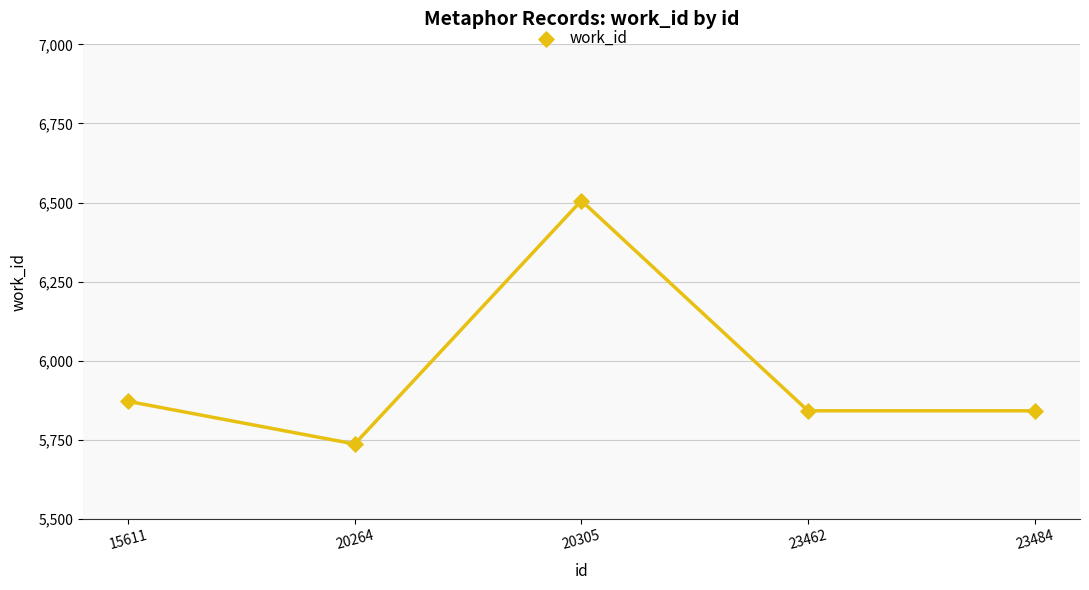

What is the range of Y values (max minus min)?

770